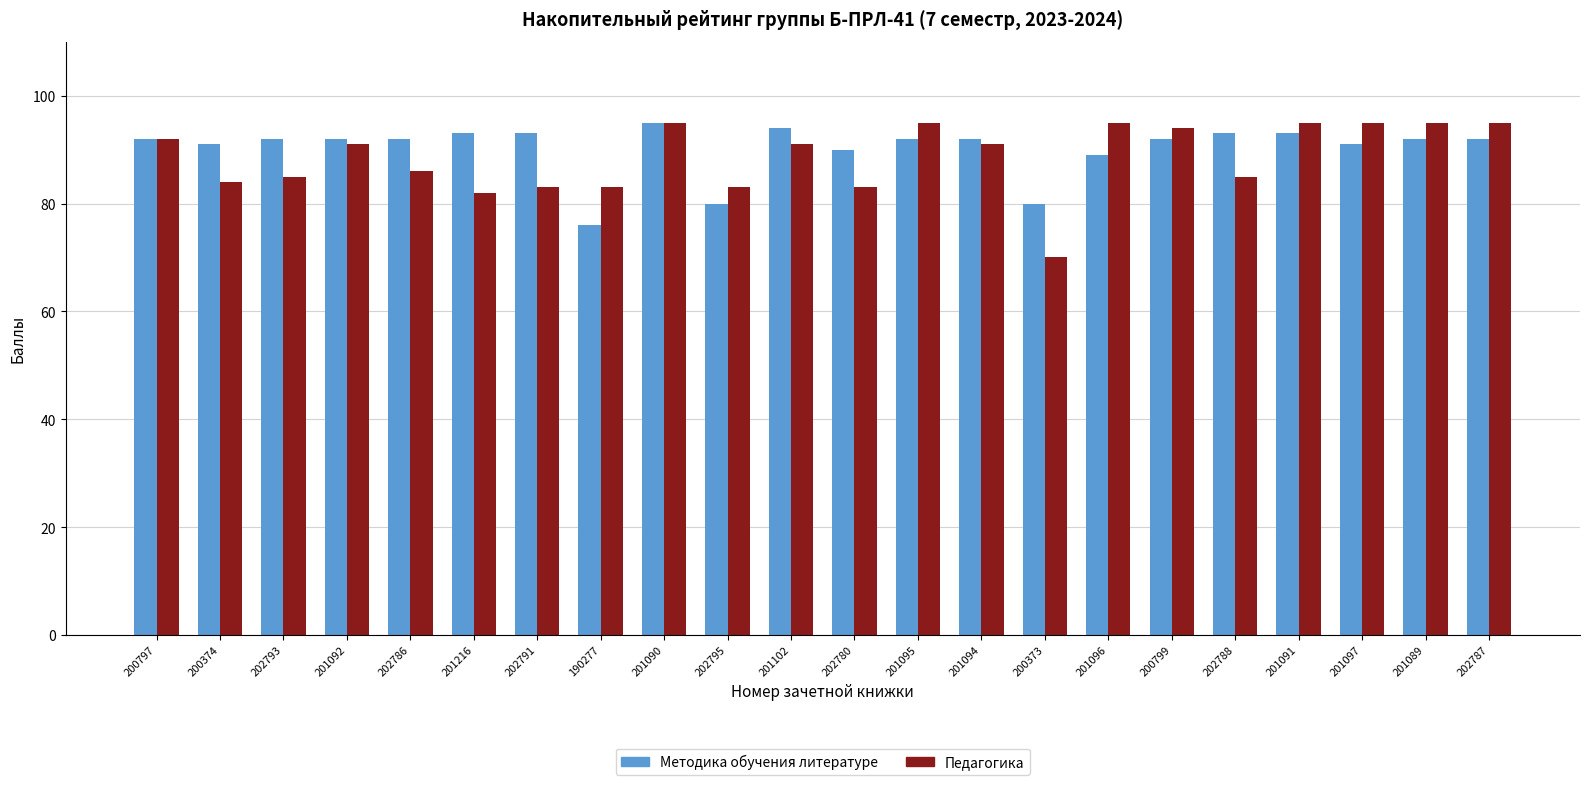

What is the difference between the second highest and second lowest values in the Методика обучения литературе series?

14